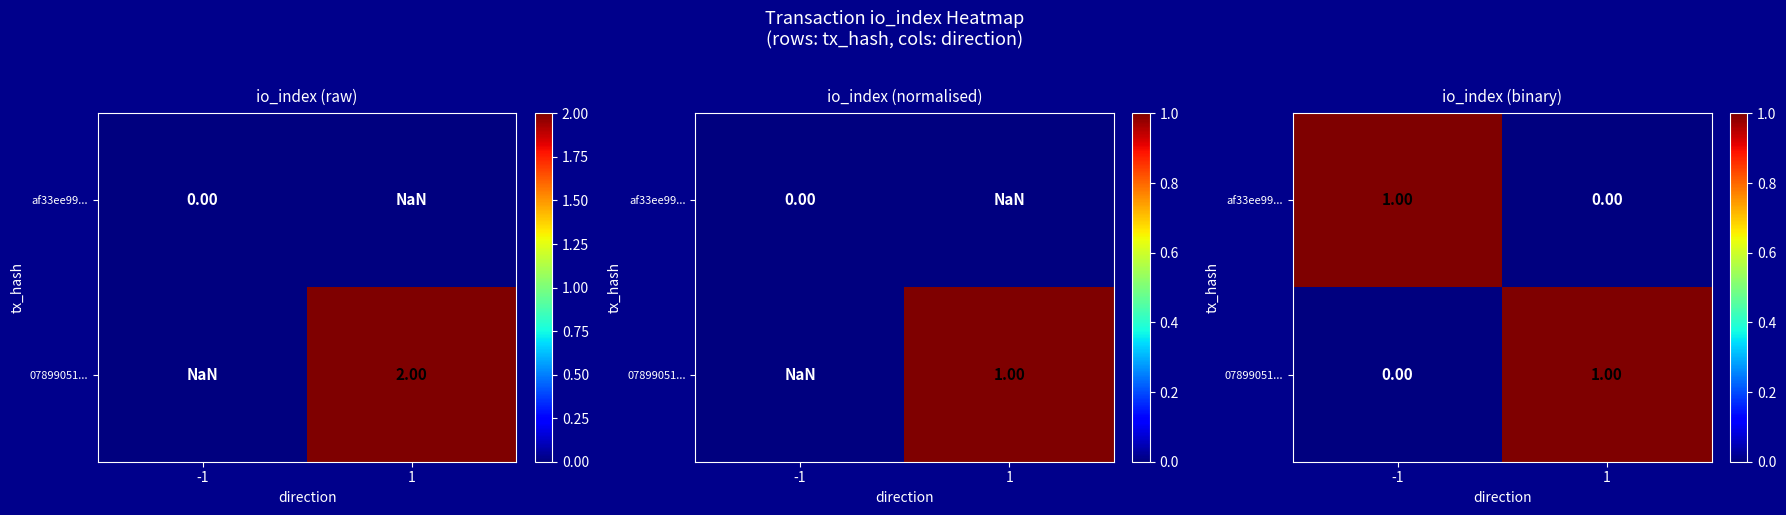

How many distinct data groups are displayed?

2